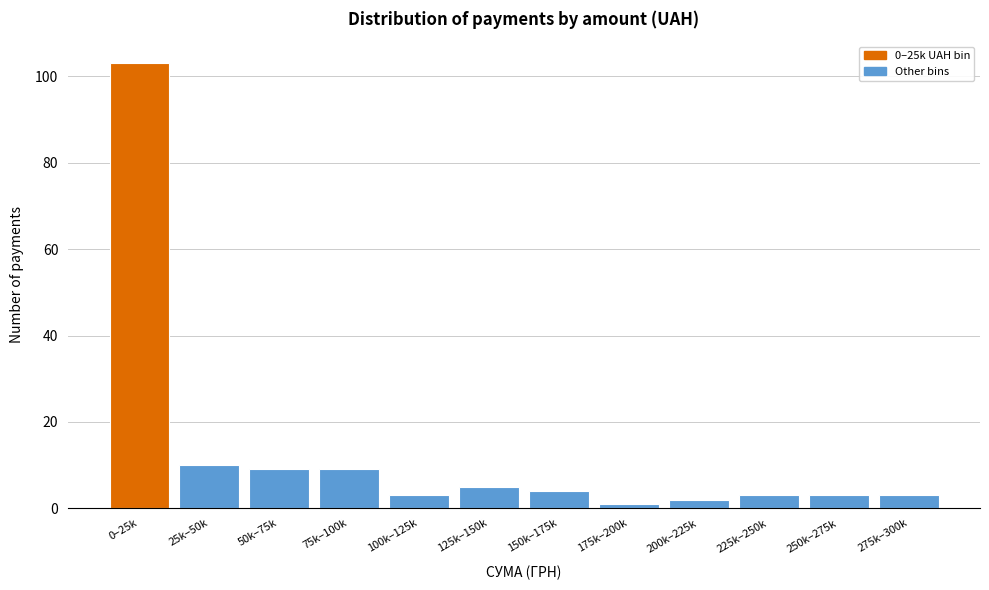

Reading left to right, extract all data points from this chart.

103	10	9	9	3	5	4	1	2	3	3	3